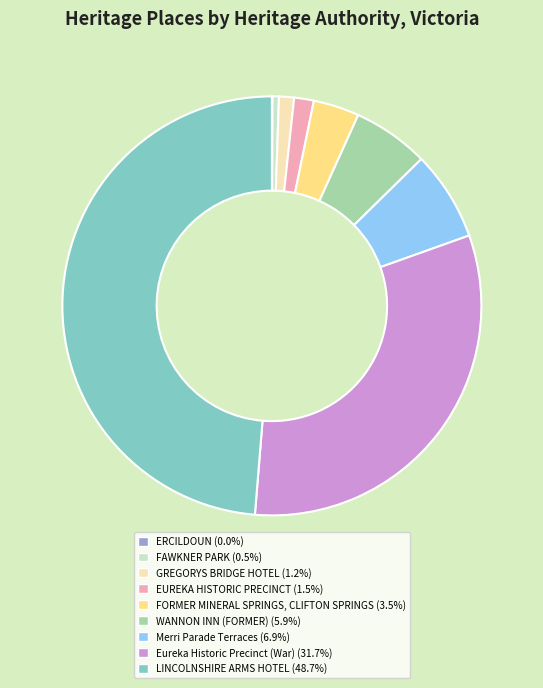

Does Merri Parade Terraces (6.9%) represent more than half of the total?

No